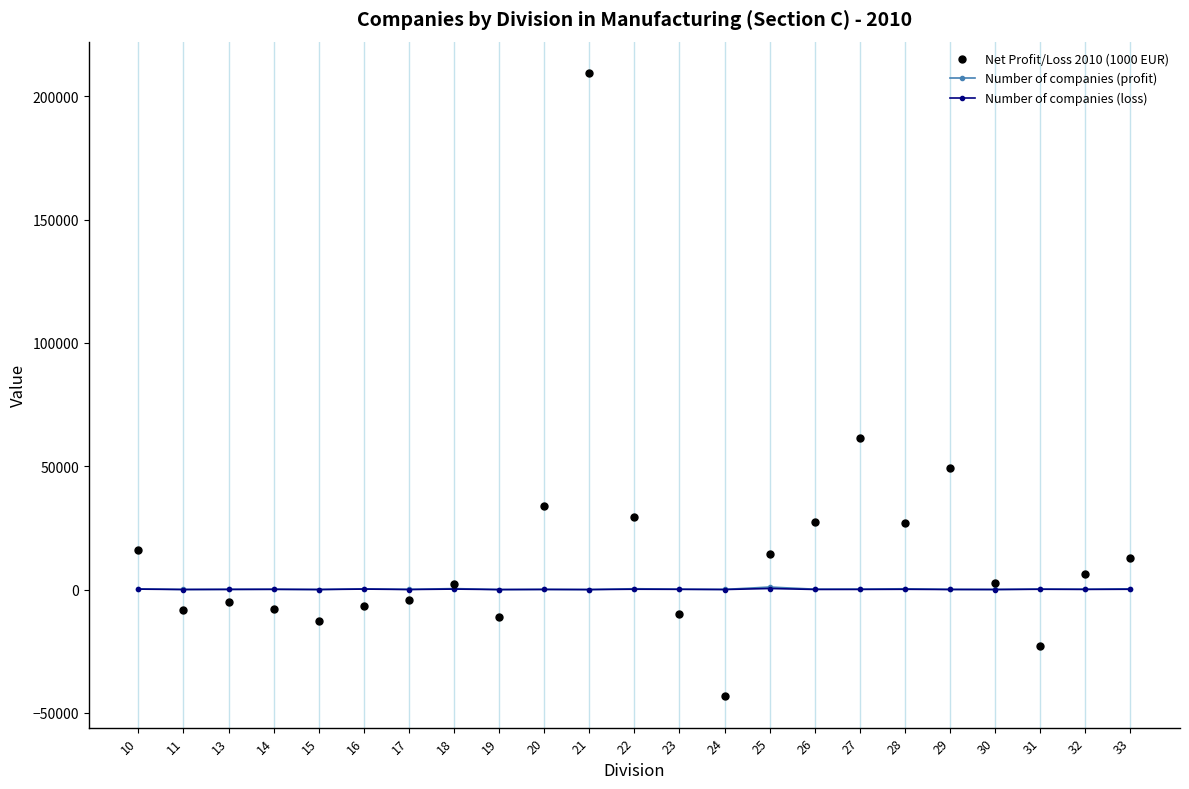

What value does the Number of companies (loss) series have at 25?

427.0